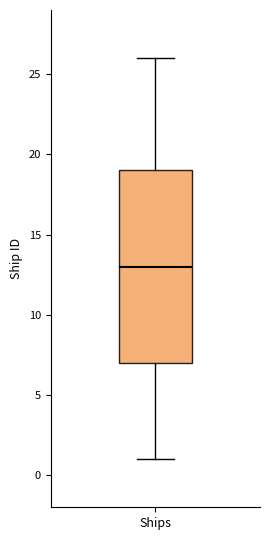

Read this box plot against the y-axis: the position of the median line, the range covered by the box, and the ends of both whiskers. The values are not printed on the chart, so give them approximately, as read against the axis.

median 13, box 7 to 19, whiskers 1 to 26